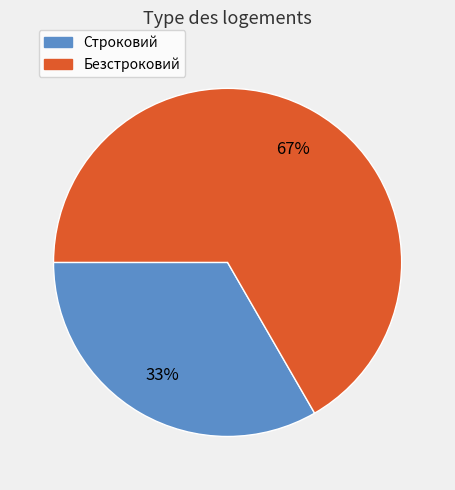

The Безстроковий slice represents 67% of the pie. True or false?

True